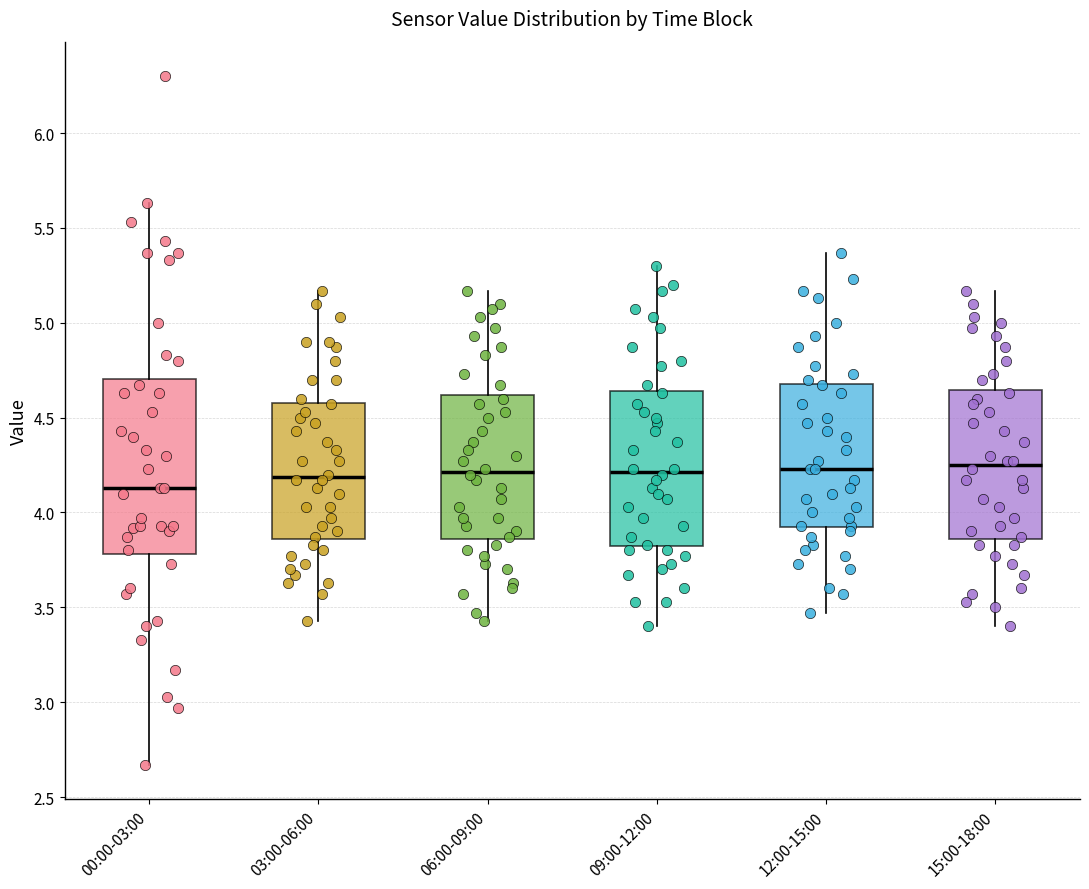

Reading left to right, transcribe this box plot: for each box, give where its median line is, the range the box spans, and where its two whiskers end, as read against the y-axis. The values are not printed on the chart, so give them approximately, as read against the axis.

00:00-03:00: median 4.15, box 3.80 to 4.70, whiskers 2.65 to 5.65
03:00-06:00: median 4.20, box 3.85 to 4.60, whiskers 3.45 to 5.15
06:00-09:00: median 4.20, box 3.85 to 4.60, whiskers 3.45 to 5.15
09:00-12:00: median 4.20, box 3.80 to 4.65, whiskers 3.40 to 5.30
12:00-15:00: median 4.25, box 3.90 to 4.70, whiskers 3.45 to 5.35
15:00-18:00: median 4.25, box 3.85 to 4.65, whiskers 3.40 to 5.15